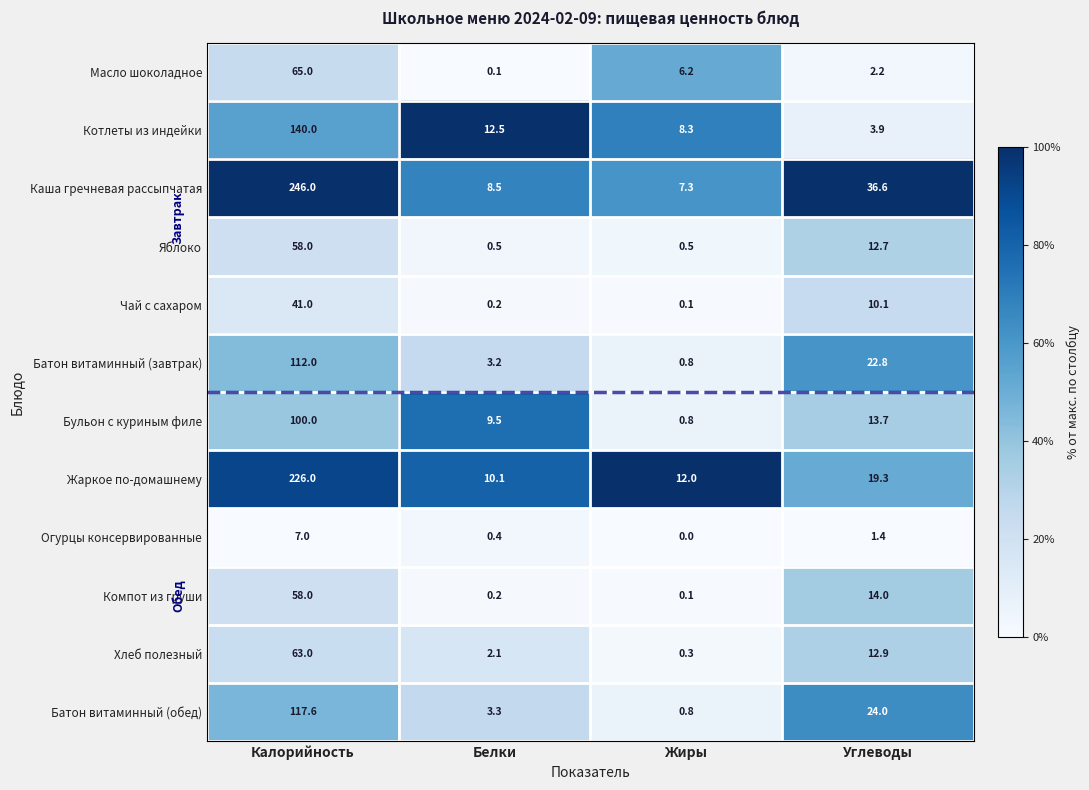

What is the difference between the maximum and second lowest values in the Батон витаминный (обед) series?

114.3